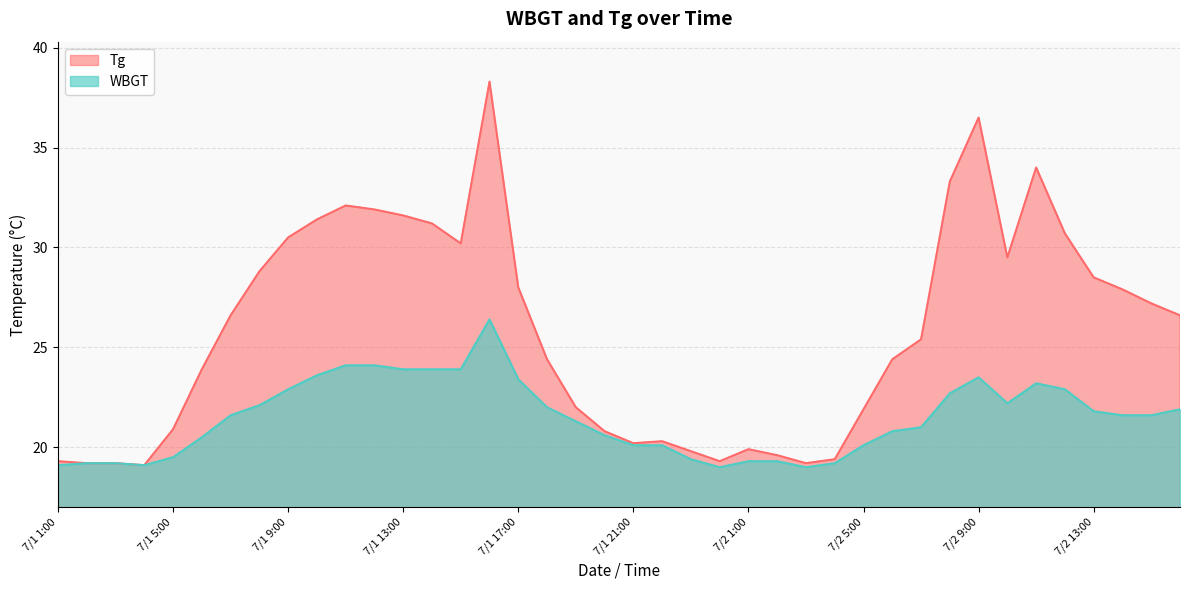

How many series are shown in this chart?

2